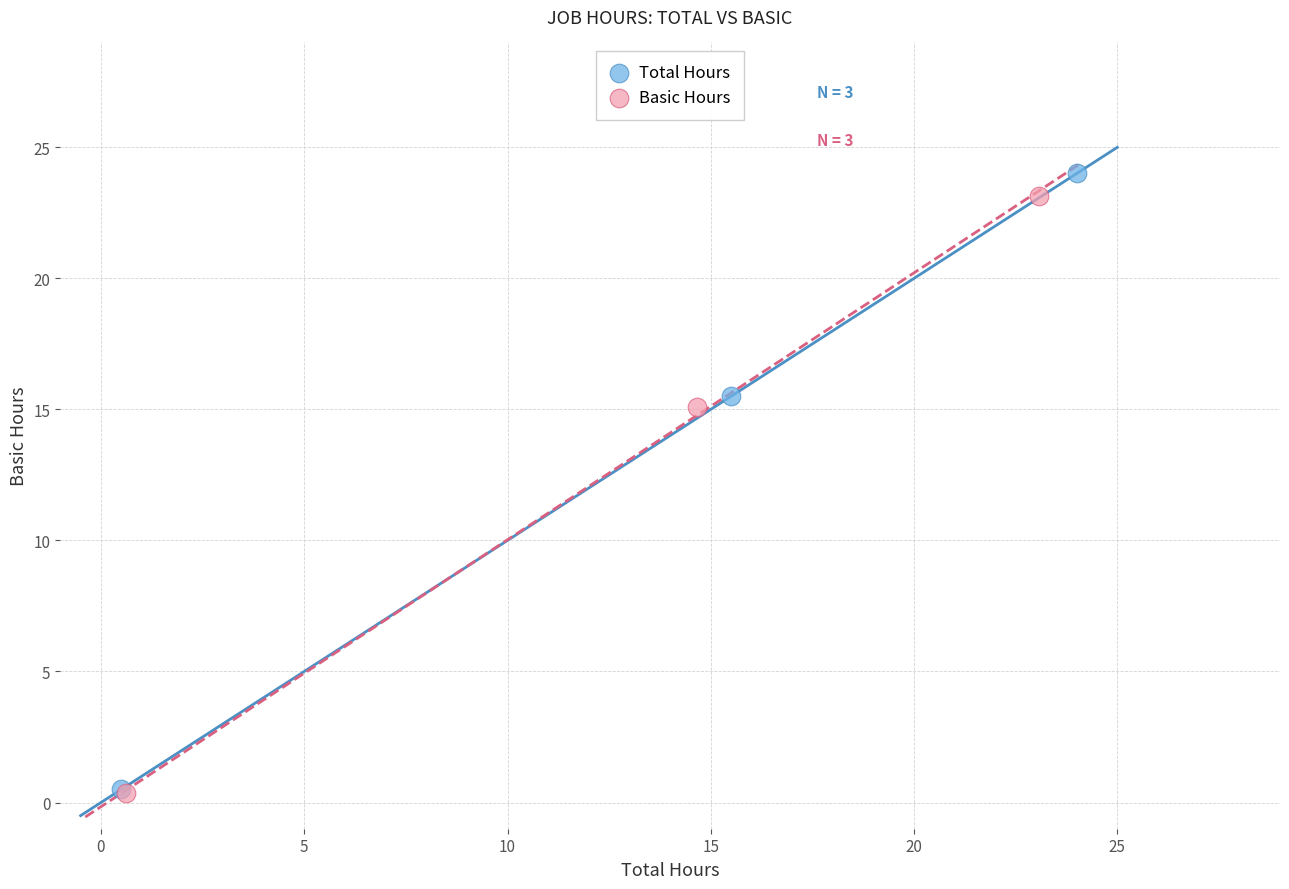

Which series has the largest Y range (max minus min)?

Total Hours